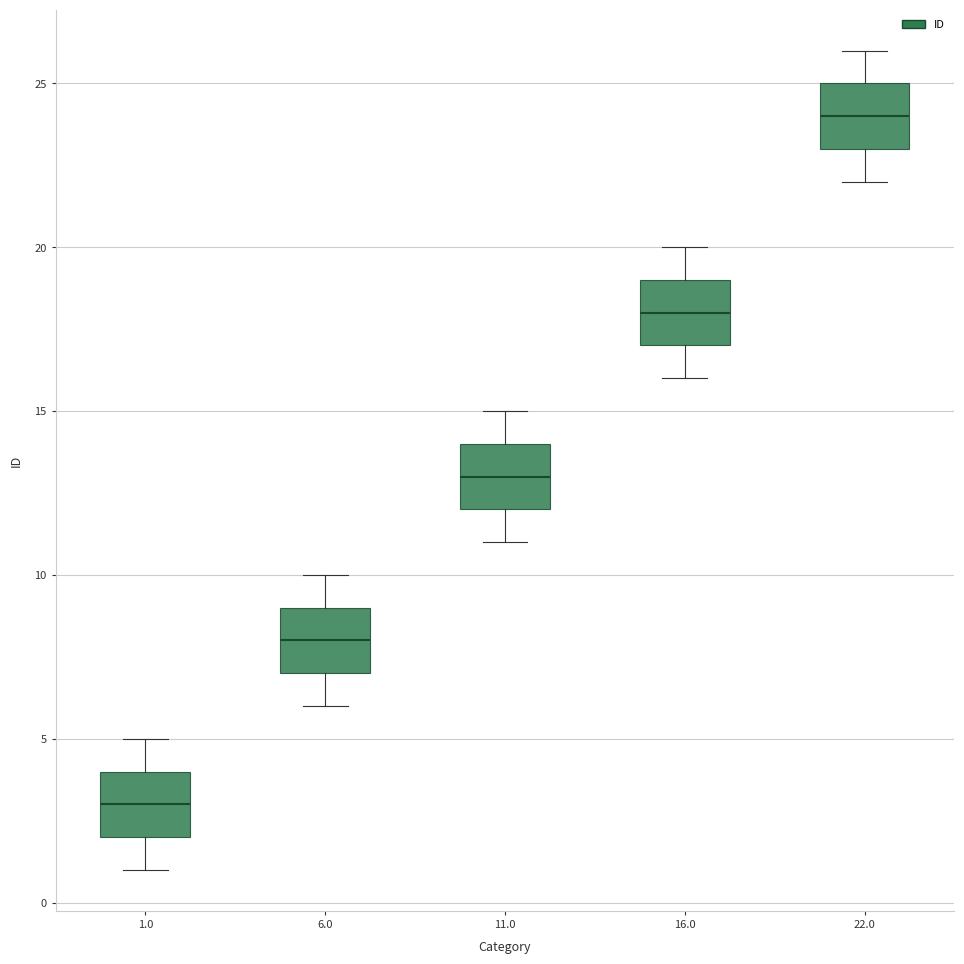

Which box has the lowest median line?

1.0